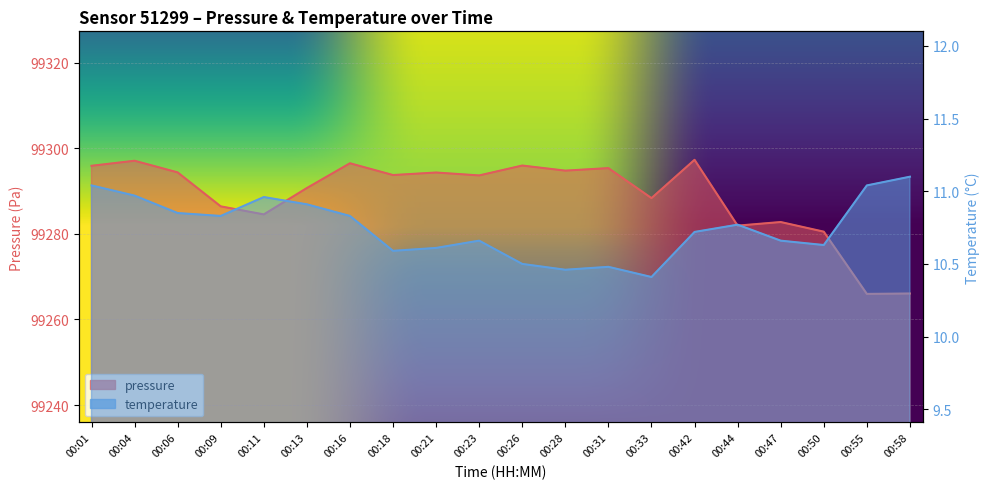

Which series has the largest total across all categories?

pressure